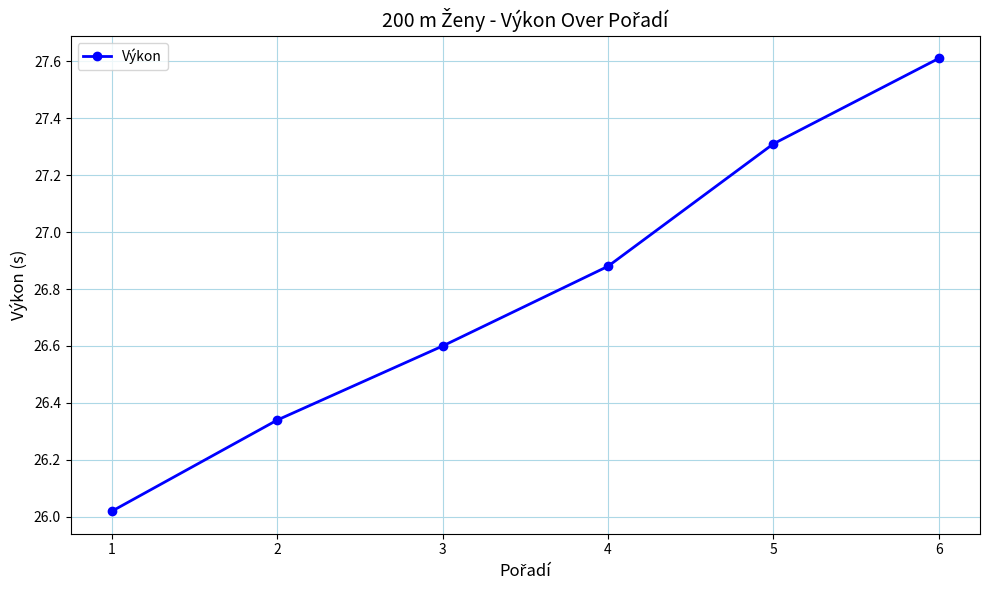

What is the sum of all values?

160.8